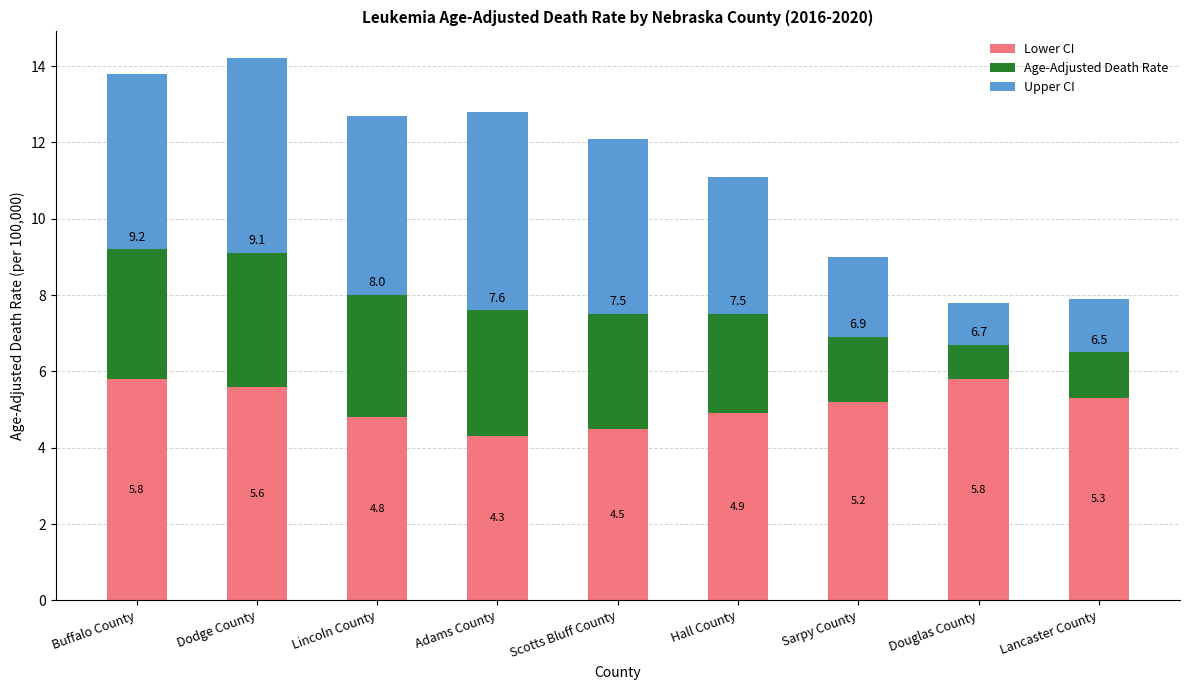

What is the average value of the Lower CI series?

5.1